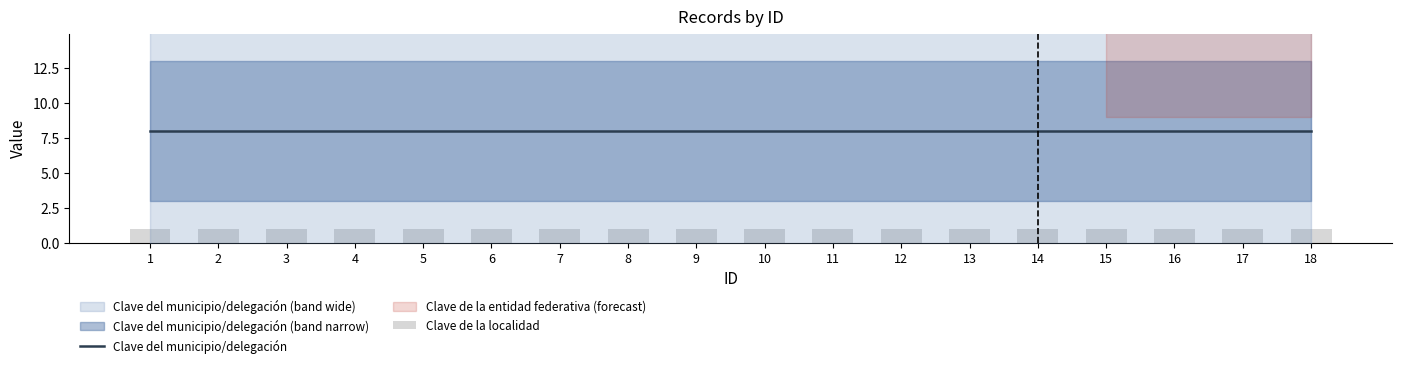

Which category has the lowest value in the Clave del municipio/delegación series?

1